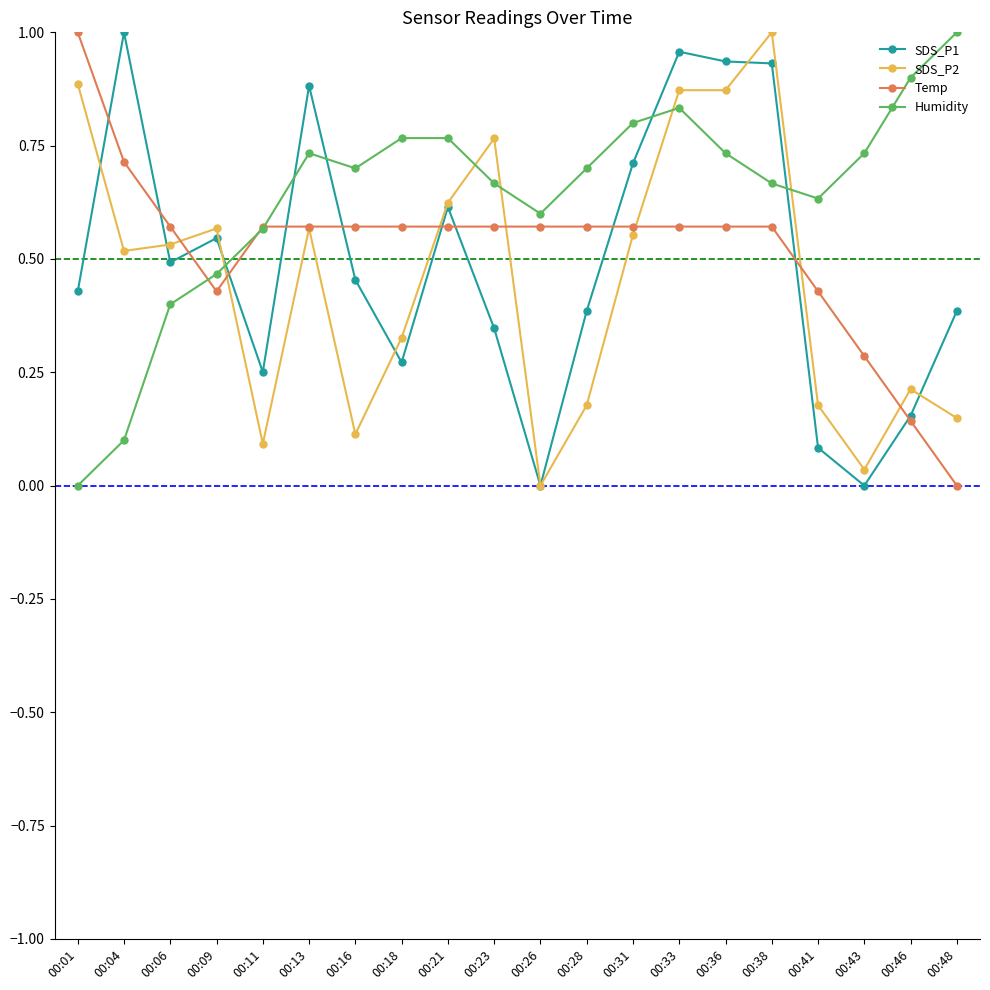

Which category has the highest value in the SDS_P1 series?

00:04